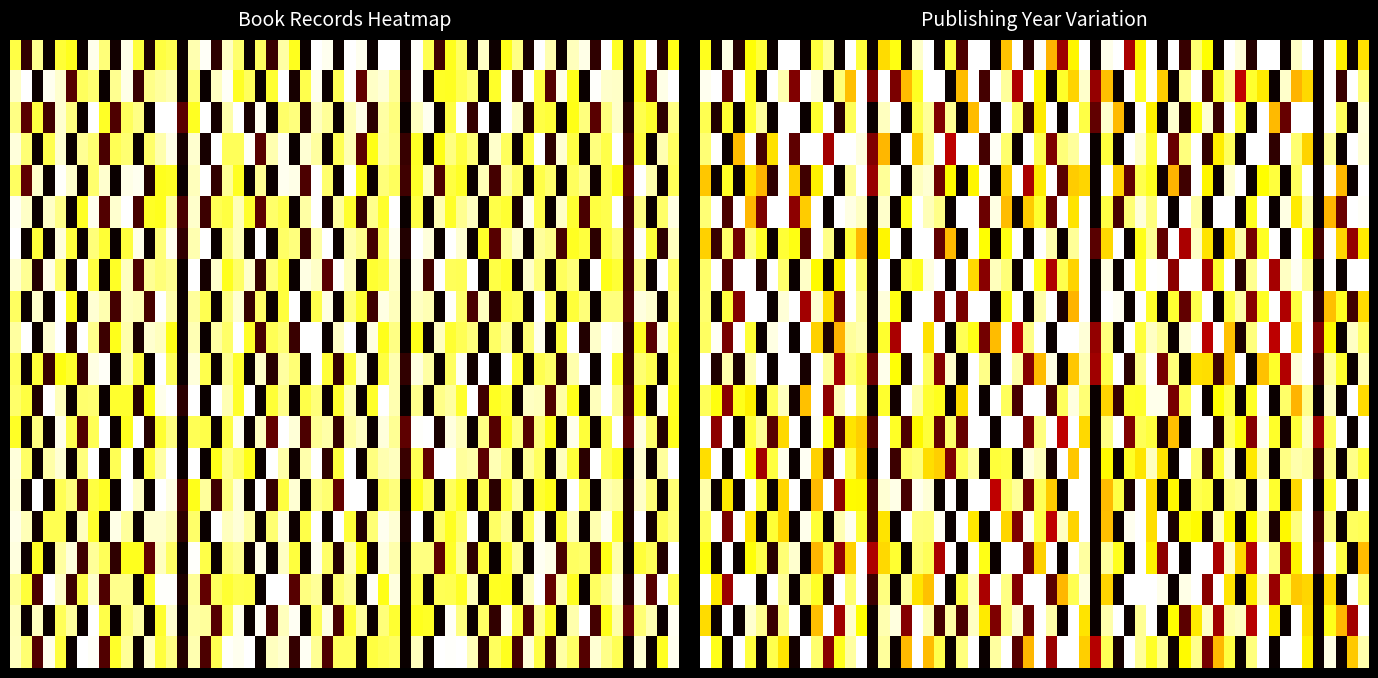

What is the greatest value displayed?

1989